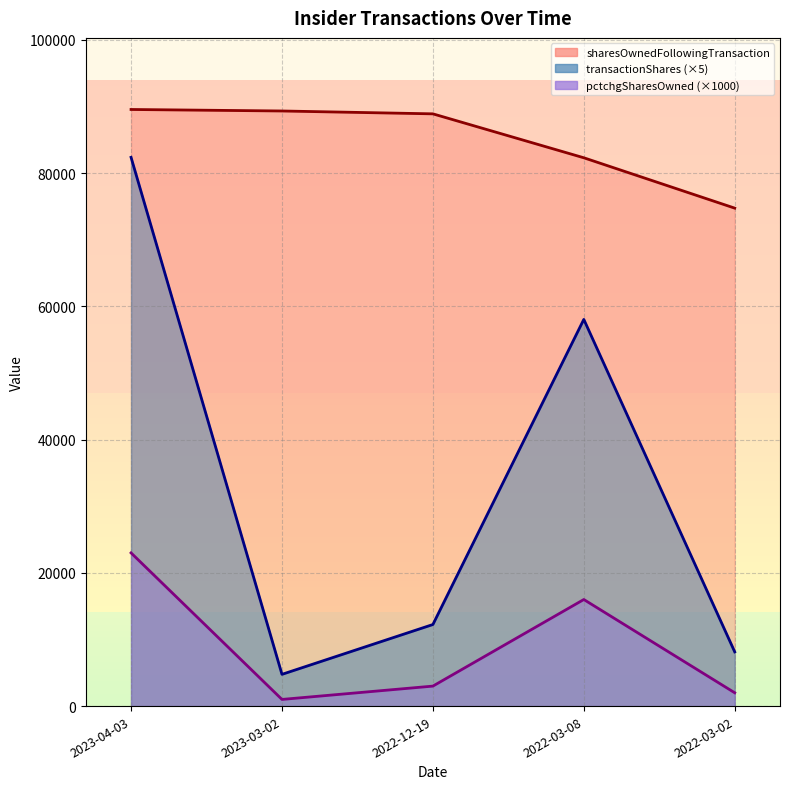

What is the value of the sharesOwnedFollowingTransaction_line point at the 5th from the left?

74756